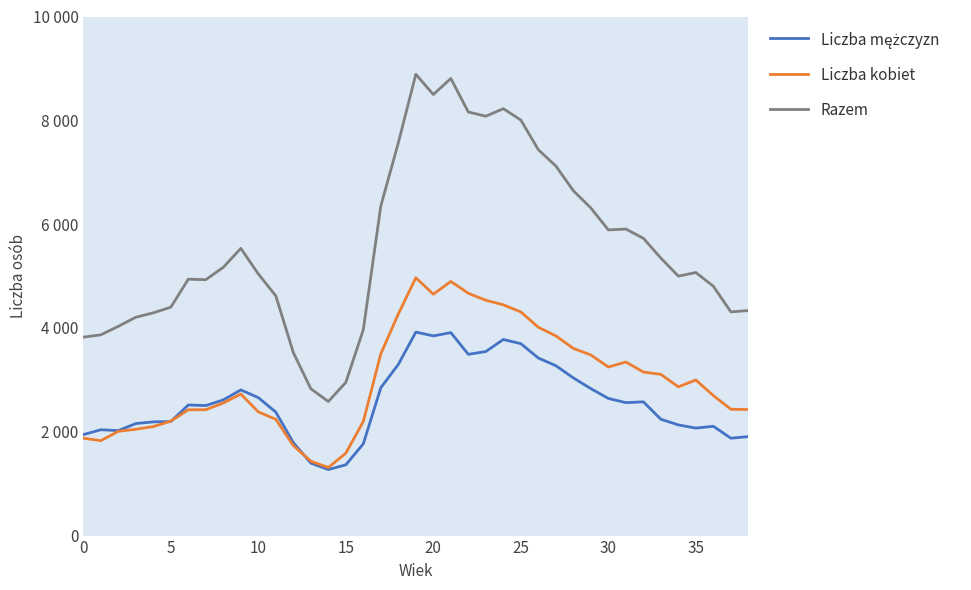

Does the chart display data point markers on the line(s)?

No